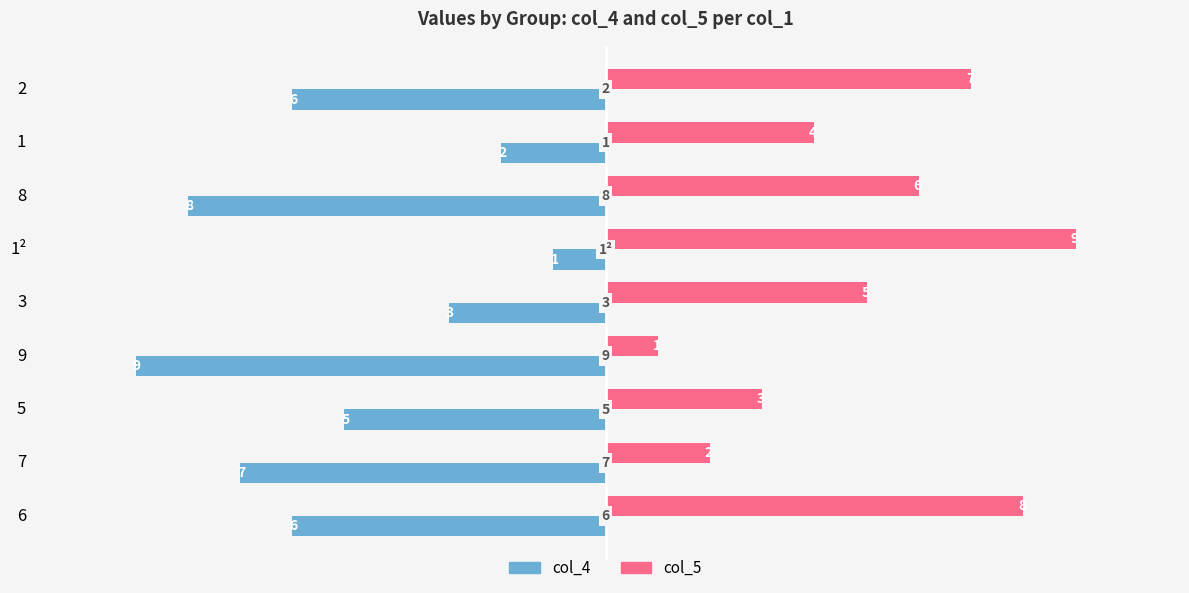

What is the difference between the highest and lowest values at 9?

10